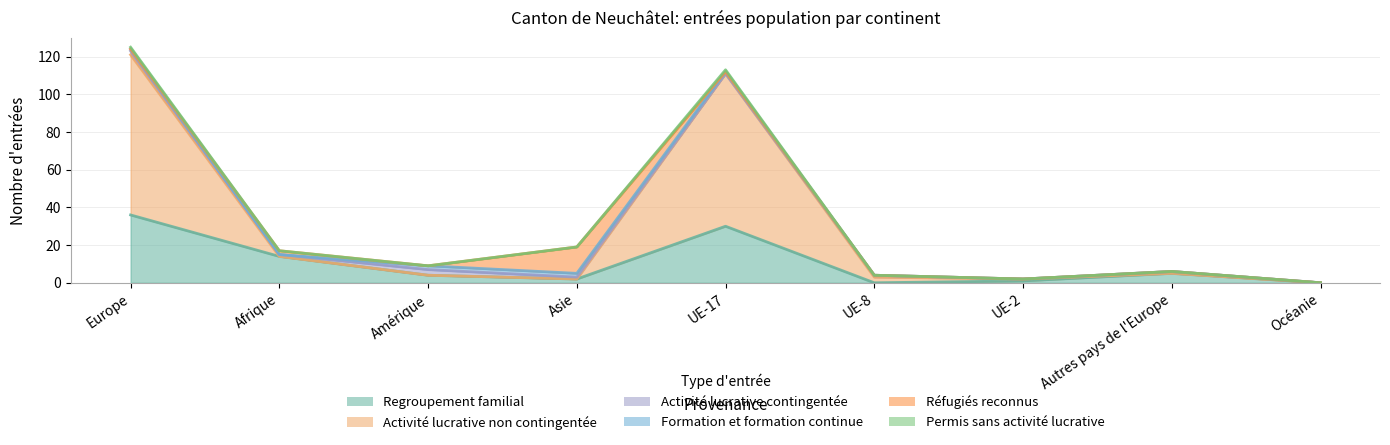

How many values in the Regroupement familial series exceed 4?

4